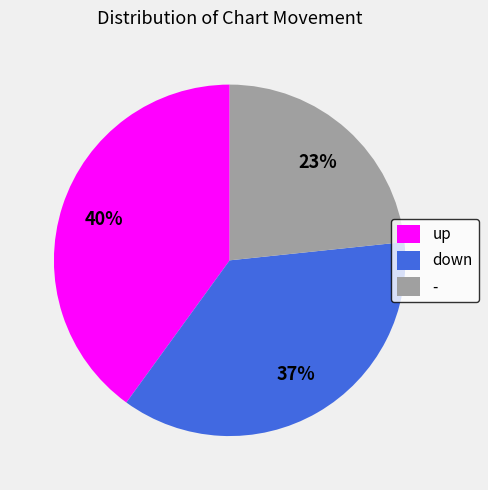

To the nearest percent, what is the difference between the largest and smallest slice percentages?

17%